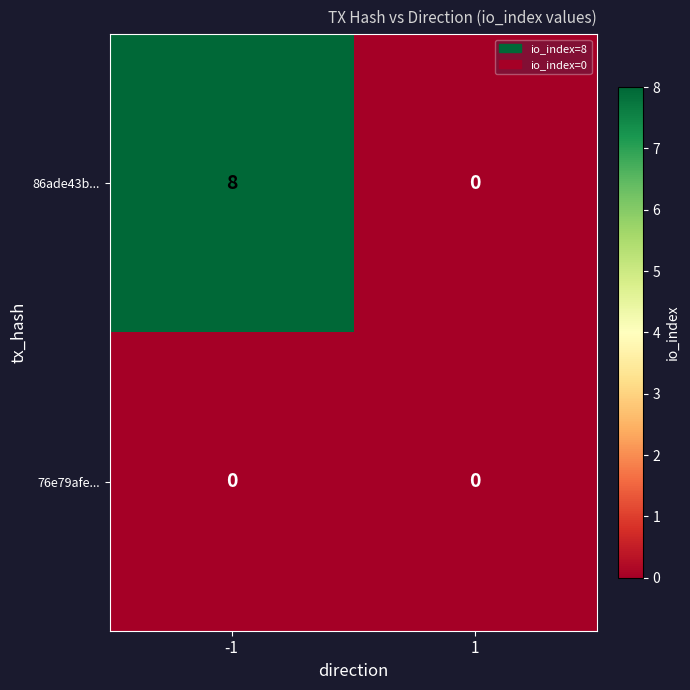

Which series has the largest total across all categories?

86ade43b...